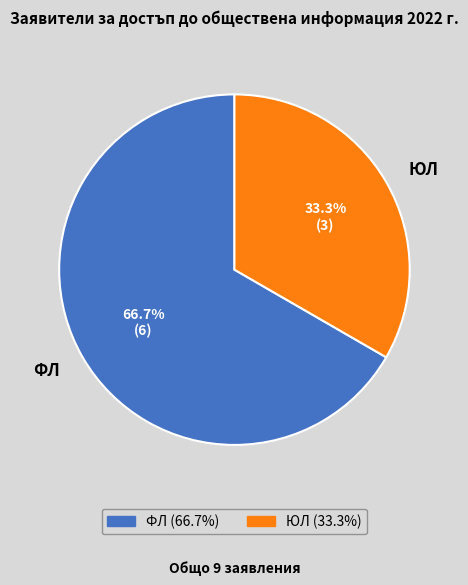

To the nearest percent, what percentage of the pie is ФЛ?

67%